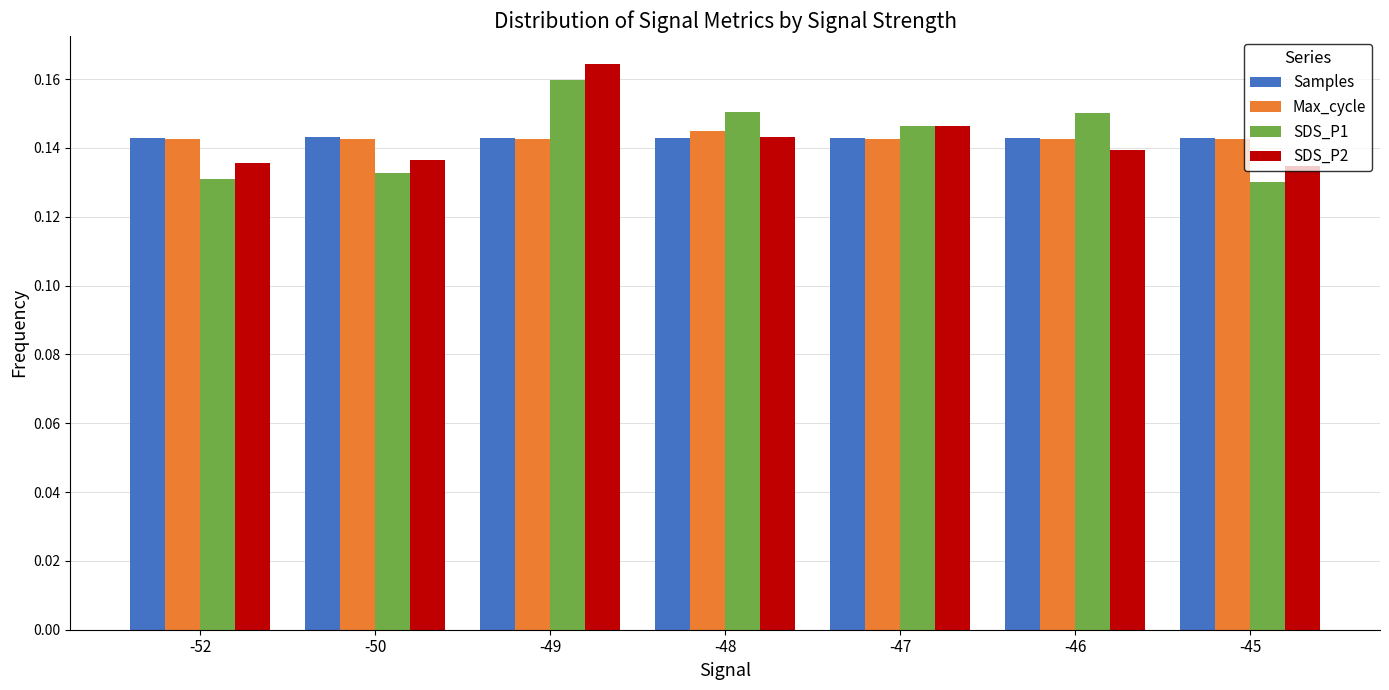

Which category has the highest value across all series?

-49